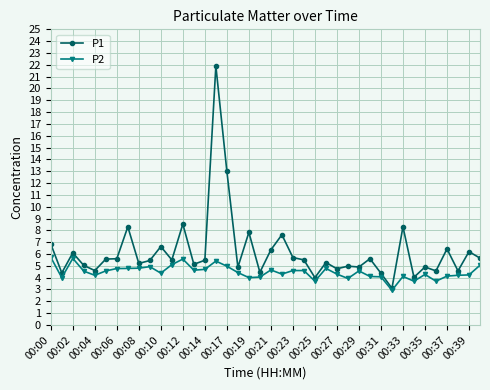

Which series has the widest spread of values?

P1